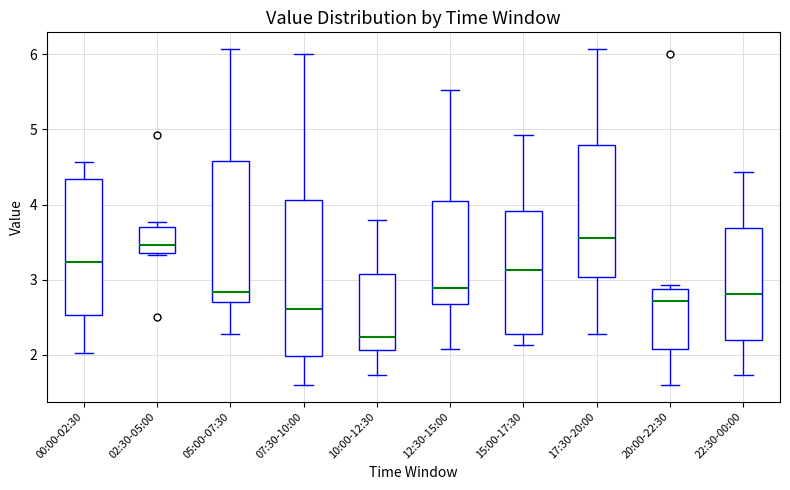

Reading left to right, transcribe this box plot: for each box, give where its median line is, the range the box spans, and where its two whiskers end, as read against the y-axis. The values are not printed on the chart, so give them approximately, as read against the axis.

00:00-02:30: median 3.2, box 2.5 to 4.3, whiskers 2.0 to 4.6
02:30-05:00: median 3.5, box 3.4 to 3.7, whiskers 3.3 to 3.8
05:00-07:30: median 2.8, box 2.7 to 4.6, whiskers 2.3 to 6.1
07:30-10:00: median 2.6, box 2.0 to 4.1, whiskers 1.6 to 6.0
10:00-12:30: median 2.2, box 2.1 to 3.1, whiskers 1.7 to 3.8
12:30-15:00: median 2.9, box 2.7 to 4.0, whiskers 2.1 to 5.5
15:00-17:30: median 3.1, box 2.3 to 3.9, whiskers 2.1 to 4.9
17:30-20:00: median 3.6, box 3.0 to 4.8, whiskers 2.3 to 6.1
20:00-22:30: median 2.7, box 2.1 to 2.9, whiskers 1.6 to 2.9 (just above the box's upper edge)
22:30-00:00: median 2.8, box 2.2 to 3.7, whiskers 1.7 to 4.4